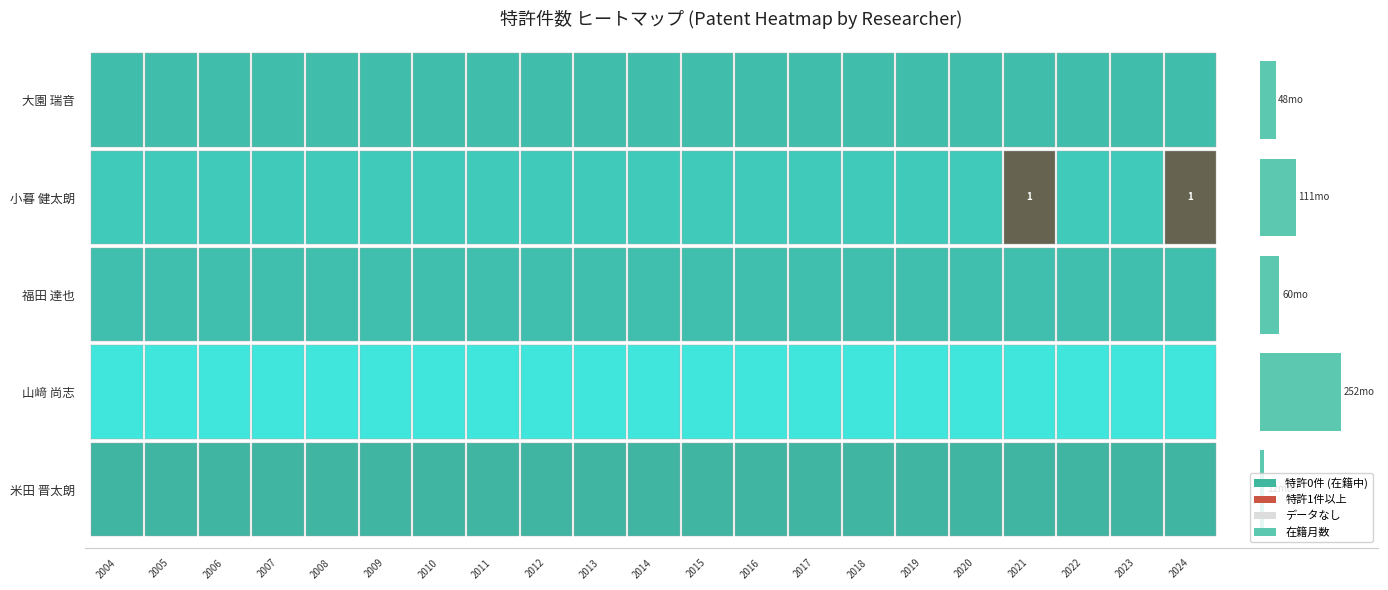

How many positive values does the 小暮 健太朗 series have?

2